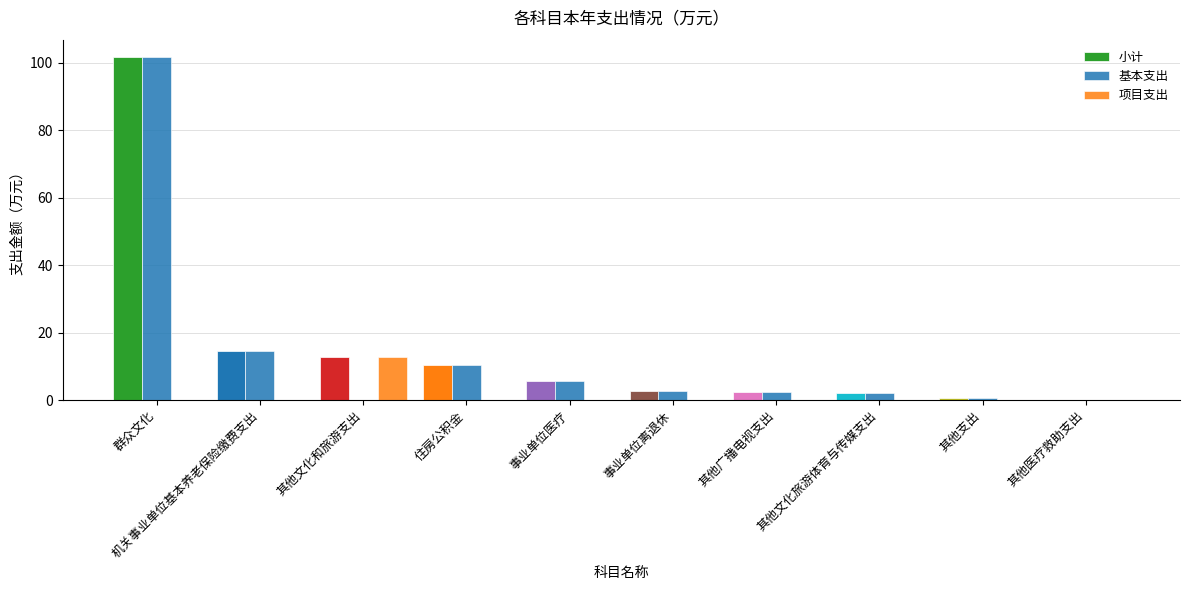

How many series are shown in this chart?

3